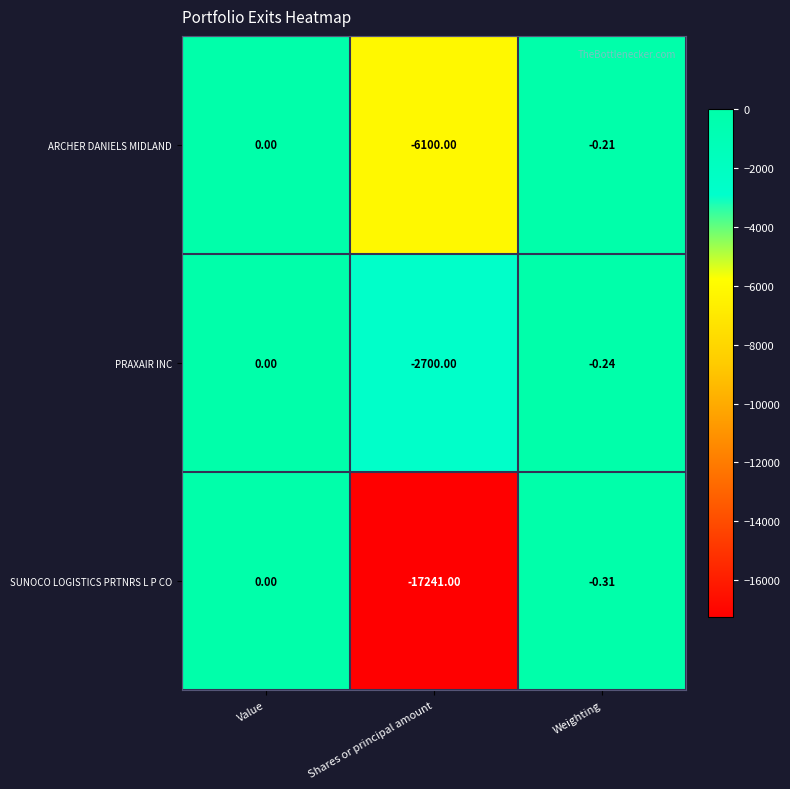

Which category has the highest value in the ARCHER DANIELS MIDLAND series?

Value